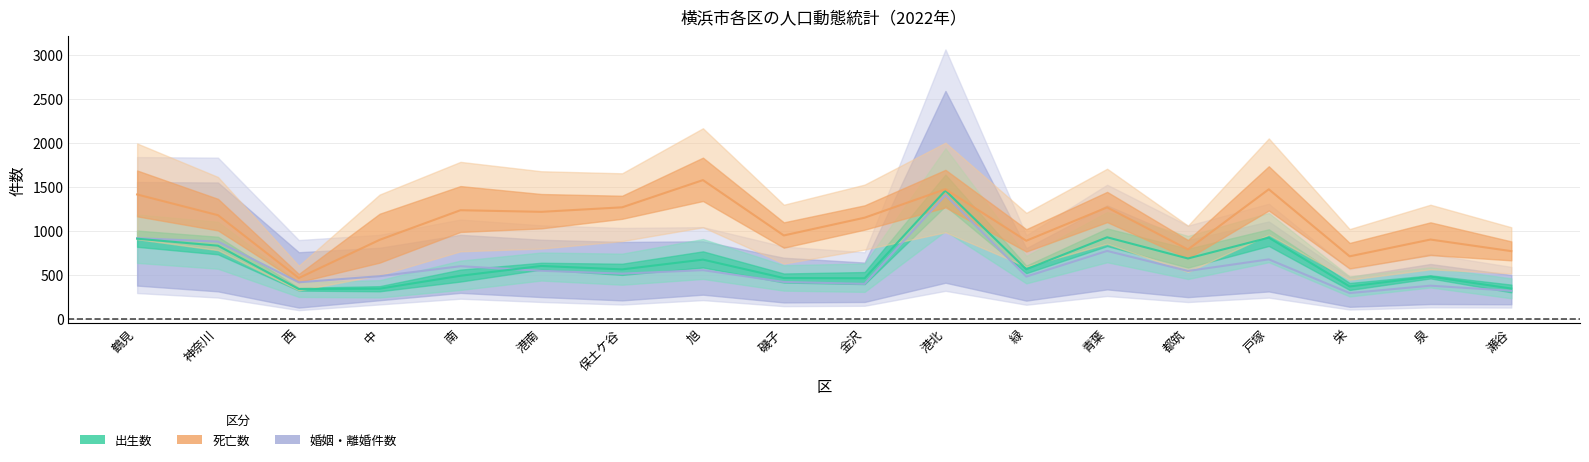

Which series changed the most between 港北 and 都筑?

婚姻件数